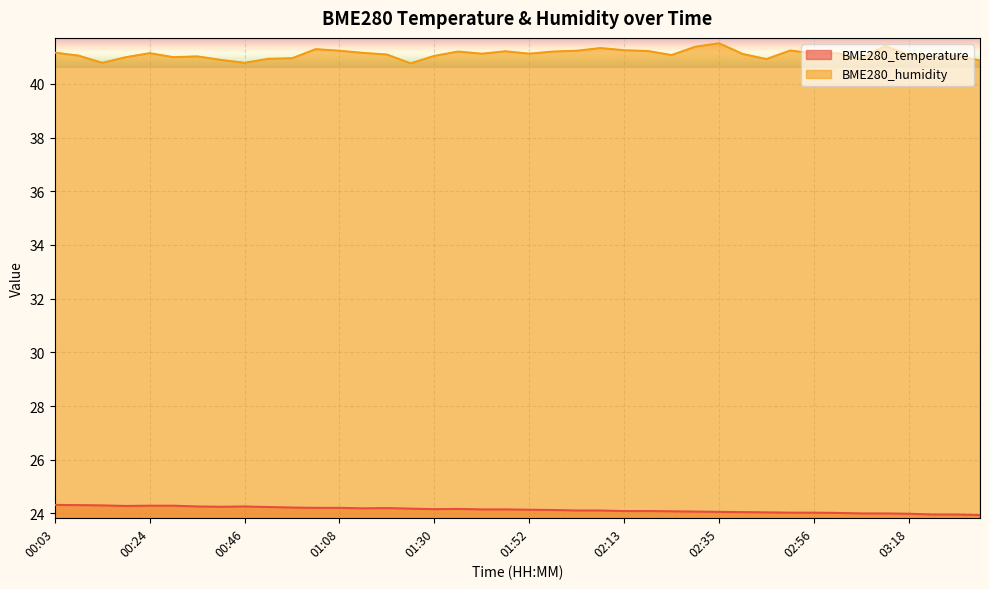

Which category has the highest value across all series?

02:35